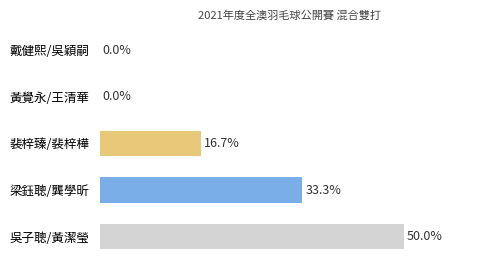

Between 黃覺永/王清華 and 裴梓臻/裴梓樺, which is larger?

裴梓臻/裴梓樺